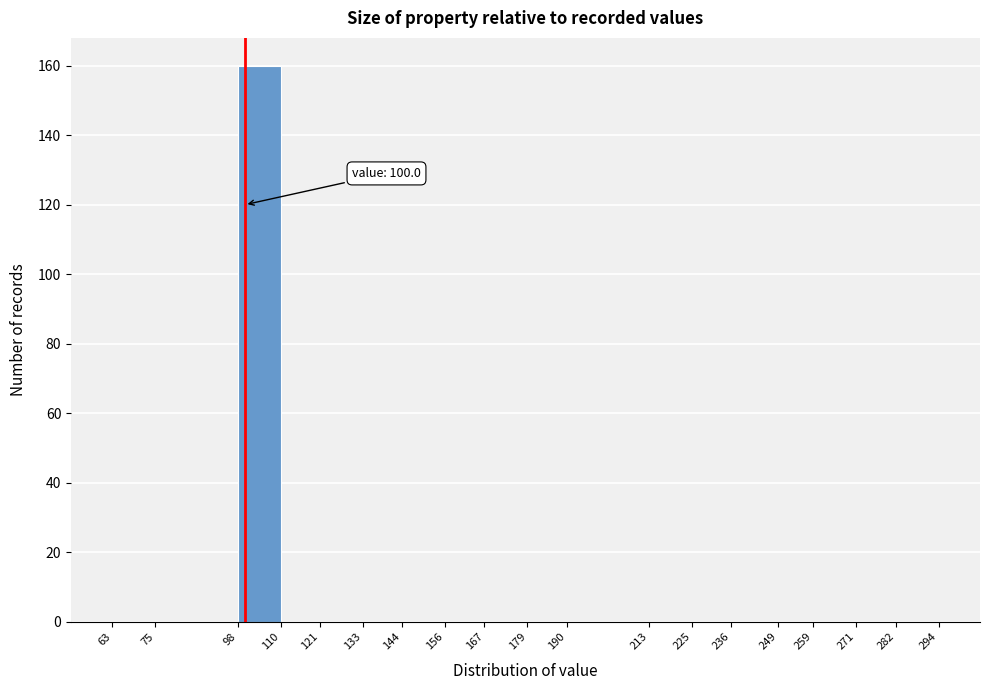

Over which range of the x-axis is the bar tallest?

98 to 110